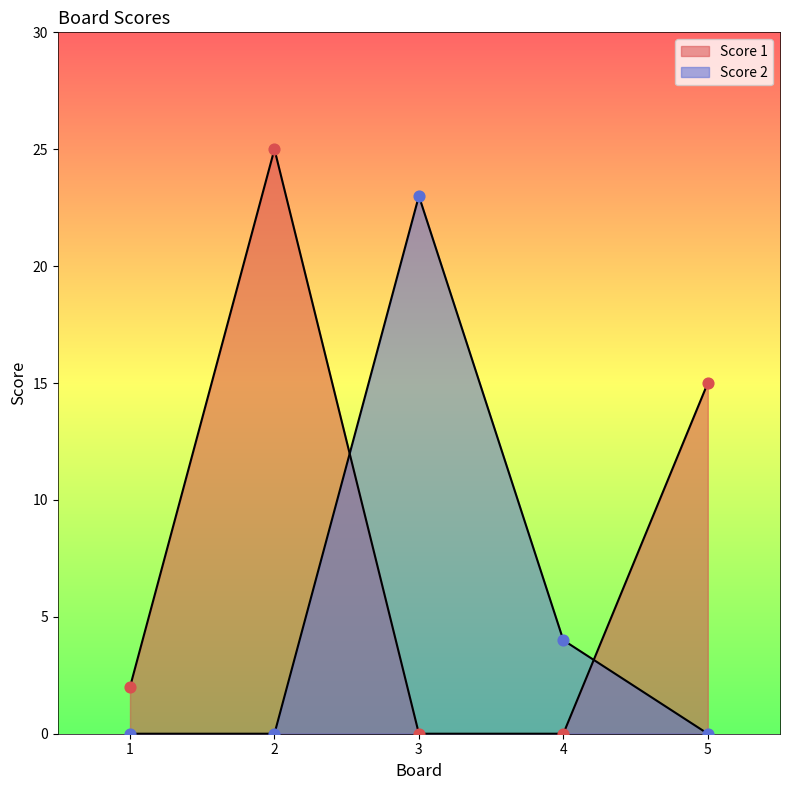

Which series contains the lowest Y value?

Score 1